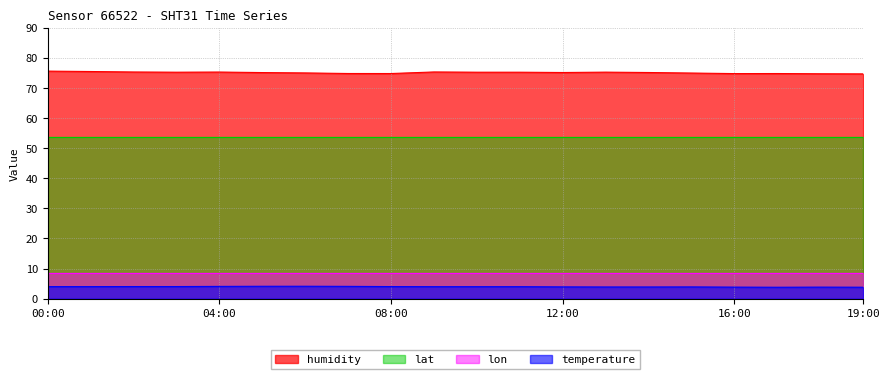

Is it true that humidity equals 75.1 at 12:00?

True